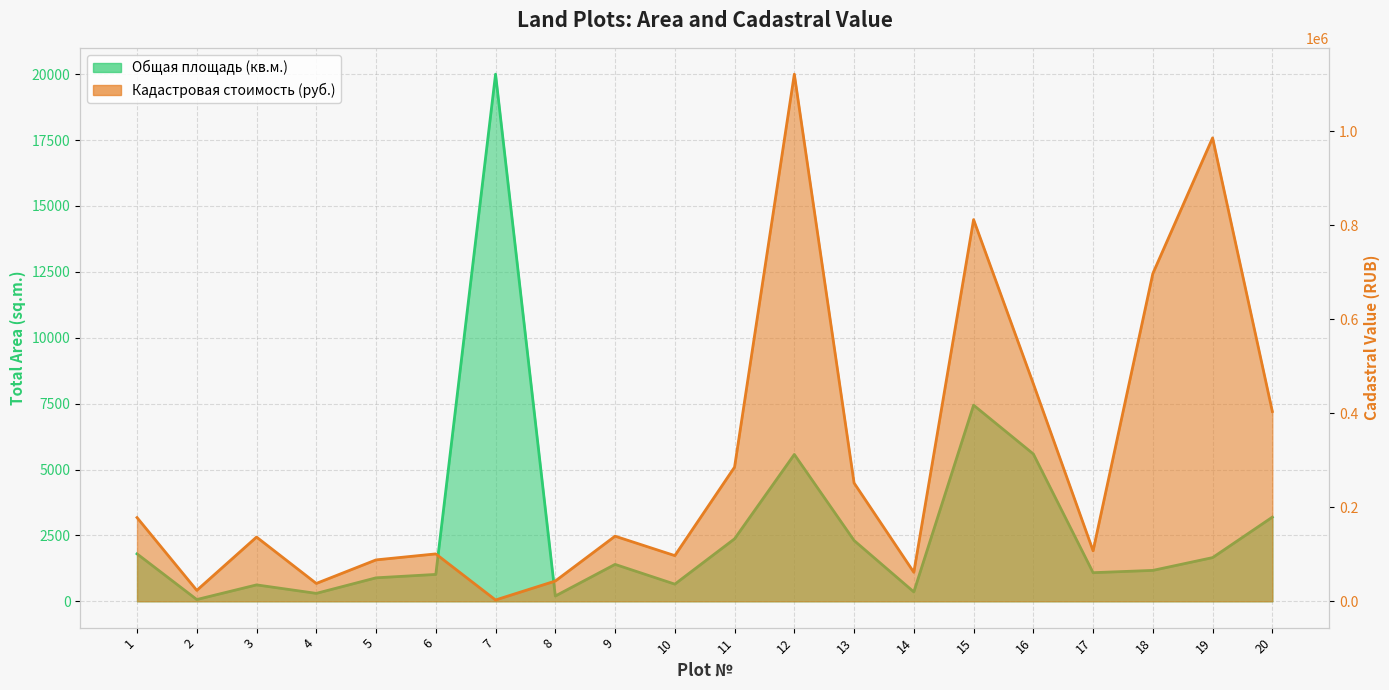

What is the difference between the Кадастровая стоимость (руб.) values at 12 and 14?

1060082.2